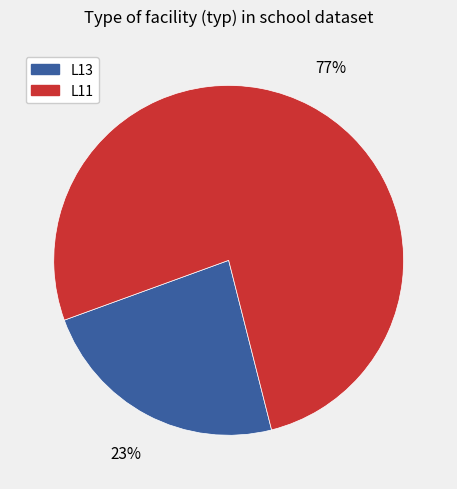

Does any single category account for the majority?

Yes